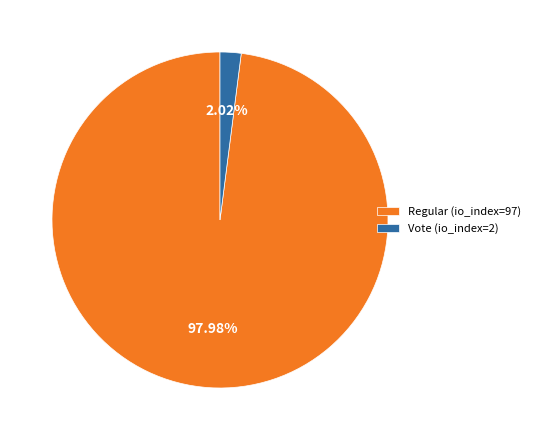

To the nearest percent, what portion does Regular (io_index=97) represent?

98%